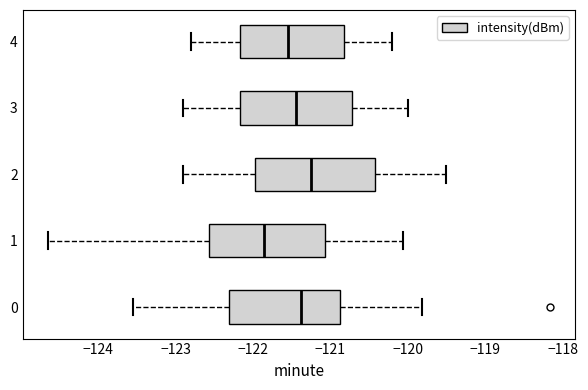

Where does the left whisker of the box at y = 3 end on the x-axis? The values are not printed on the chart, so give them approximately, as read against the axis.

-122.9